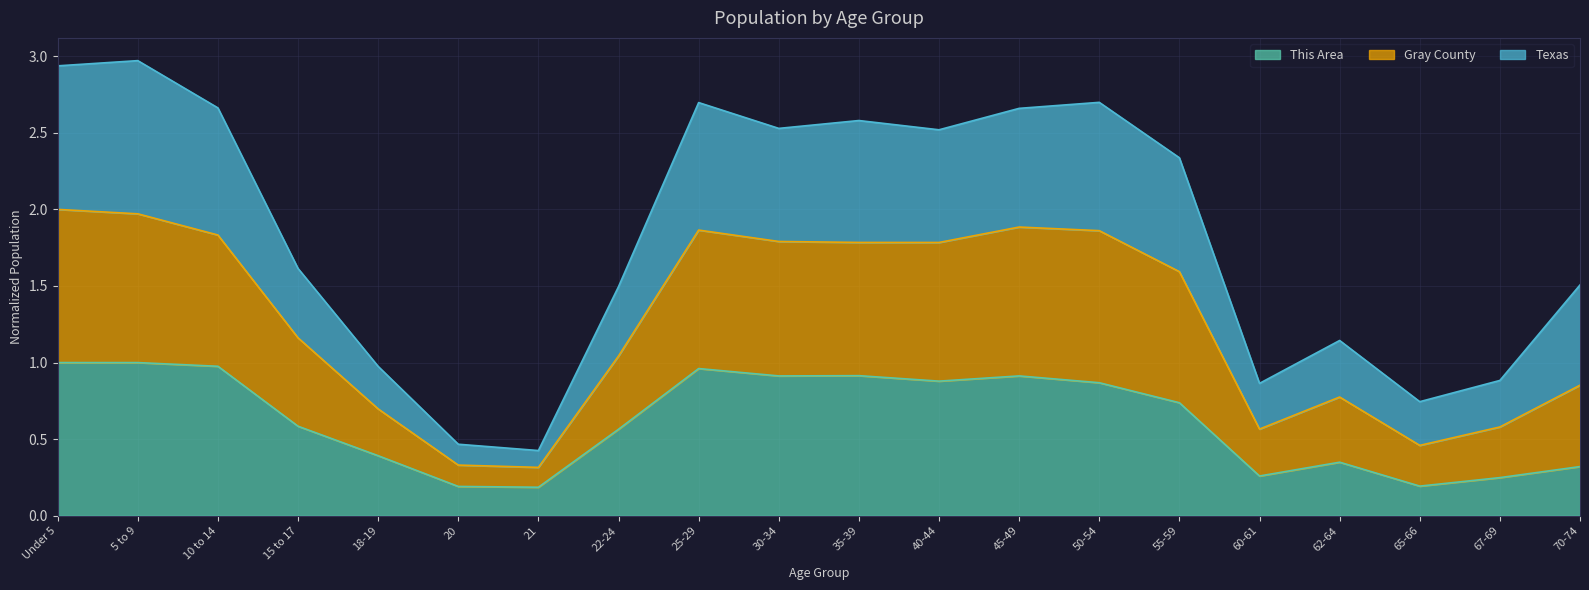

At 30-34, list the series in order from smallest to largest.

Texas, Gray County, This Area